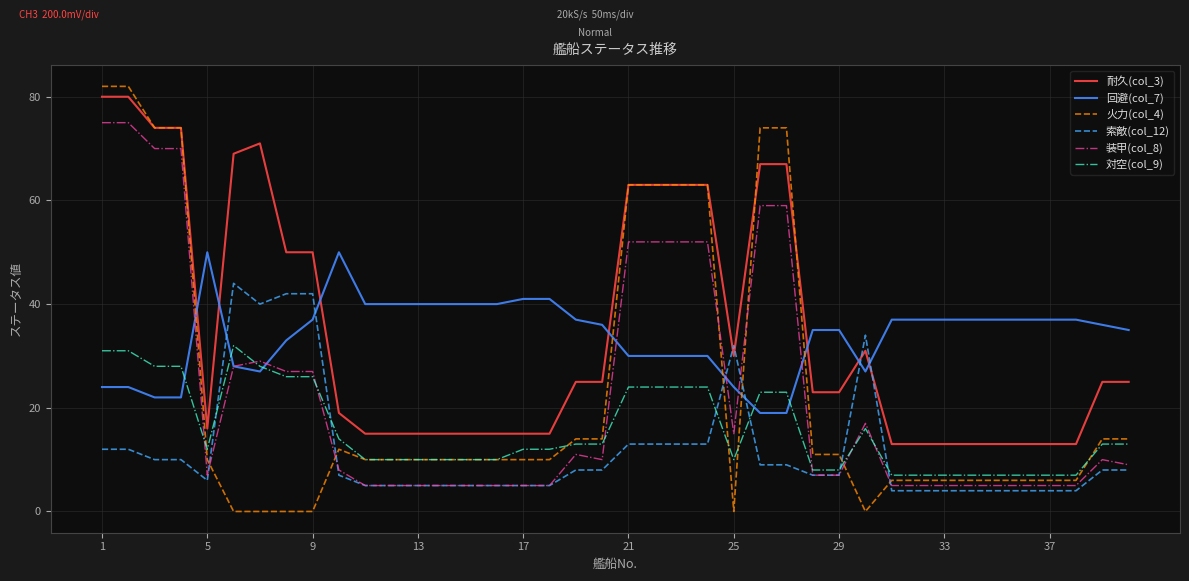

After their last crossing, which series has the higher values: 火力(col_4) or 装甲(col_8)?

火力(col_4)